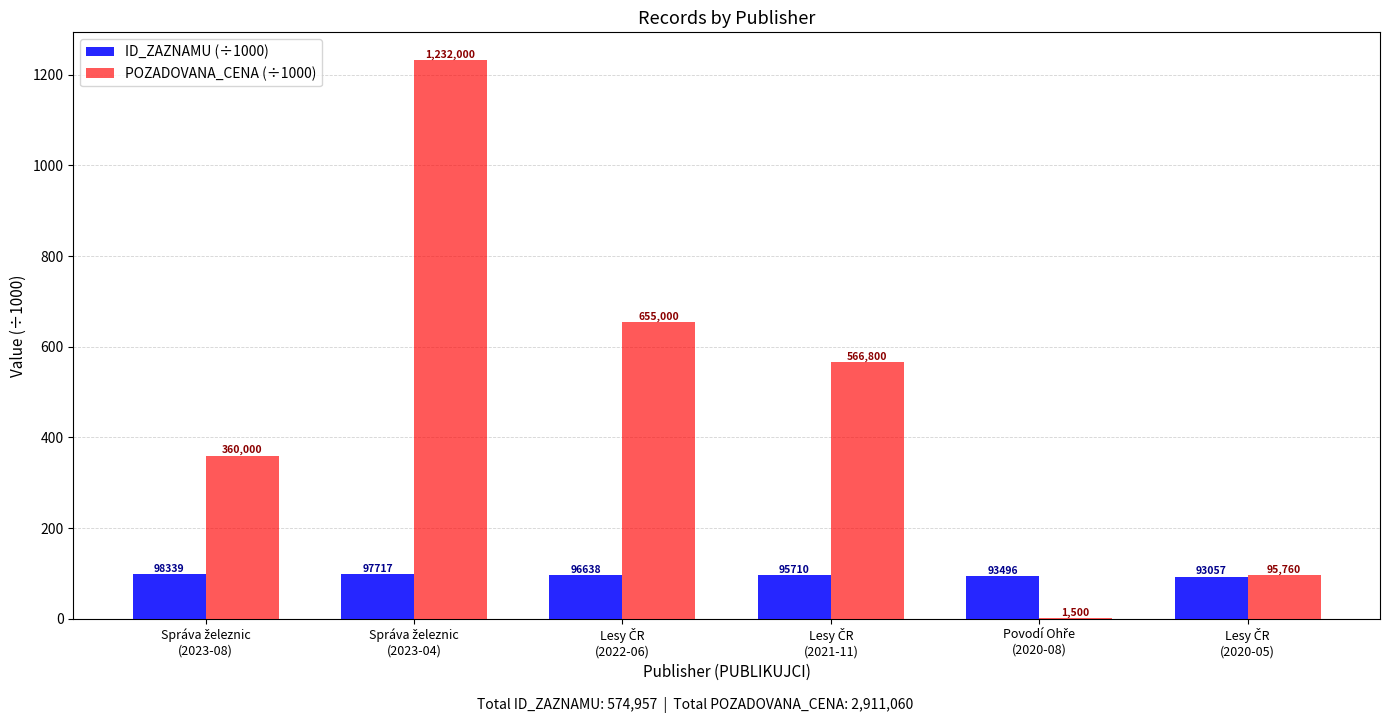

How many groups of bars are there?

6